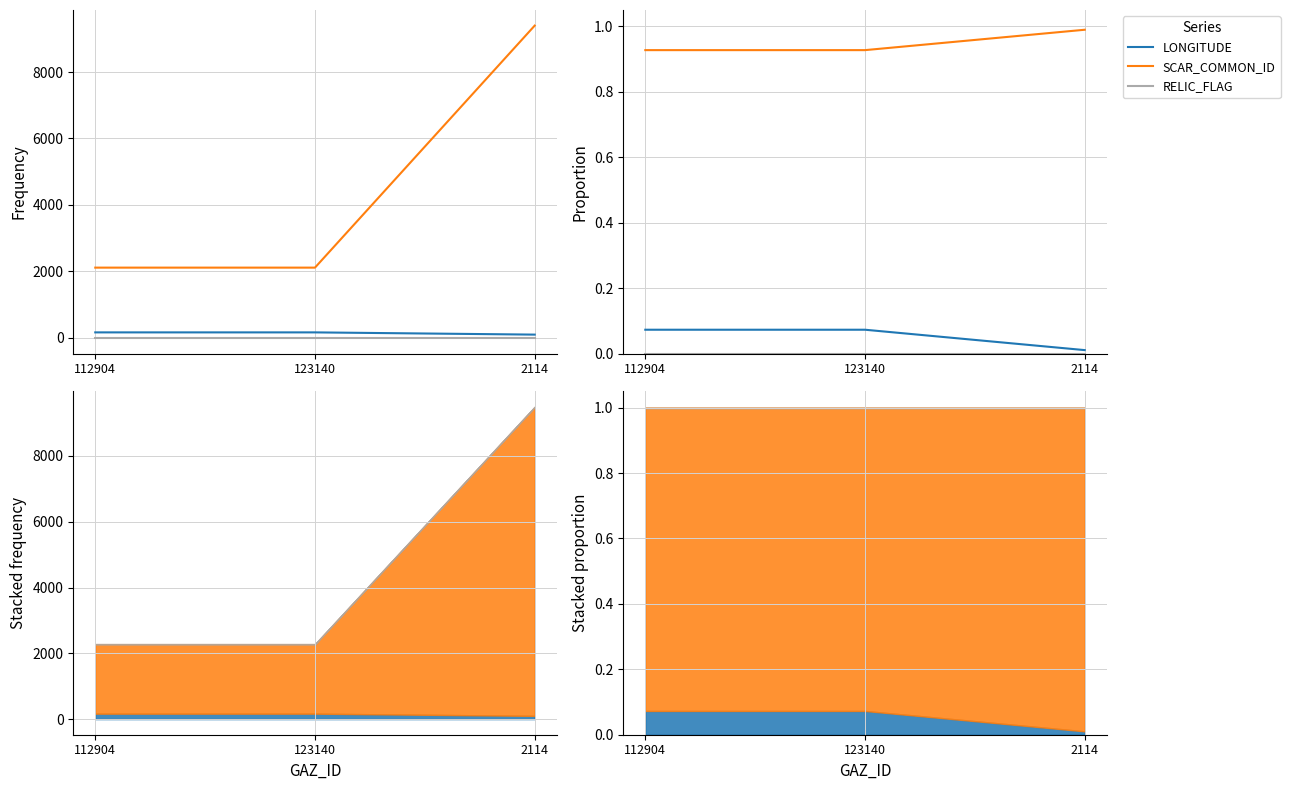

The value of SCAR_COMMON_ID at 2114 is 0.6. True or false?

False